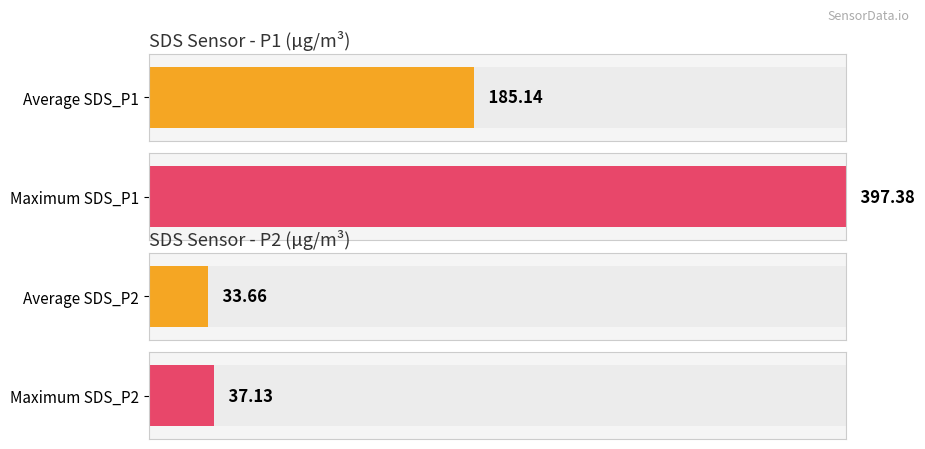

How many bars are there in each group?

2